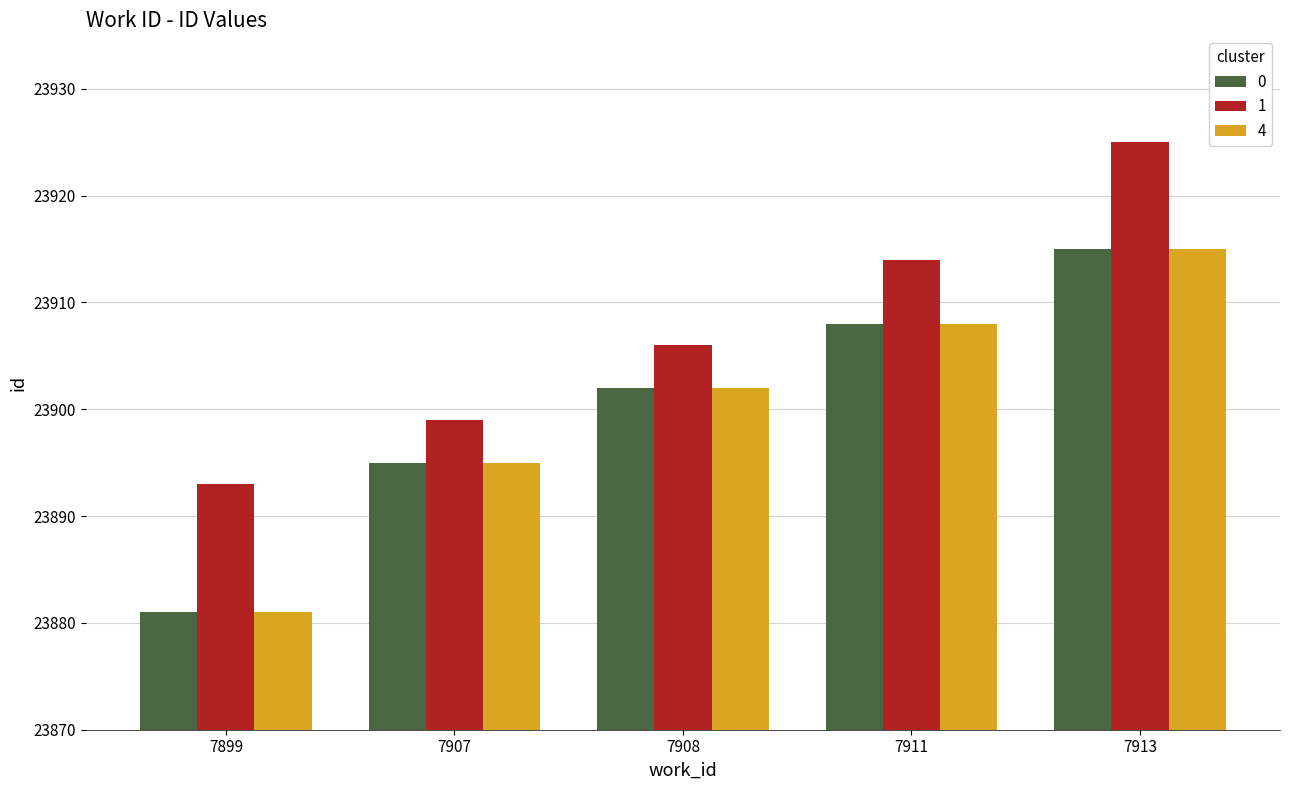

What is the difference between the 0 values at 7911 and 7913?

7